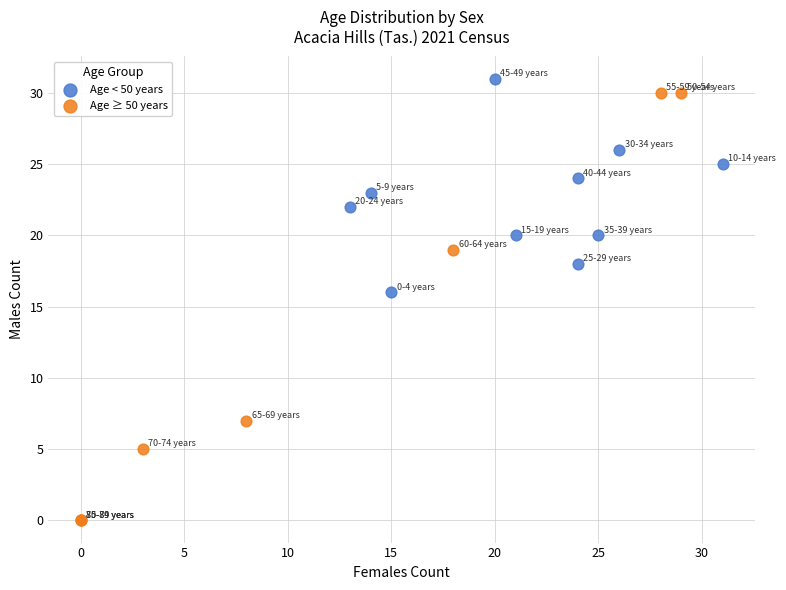

Which series reaches the maximum Y coordinate?

Age < 50 years